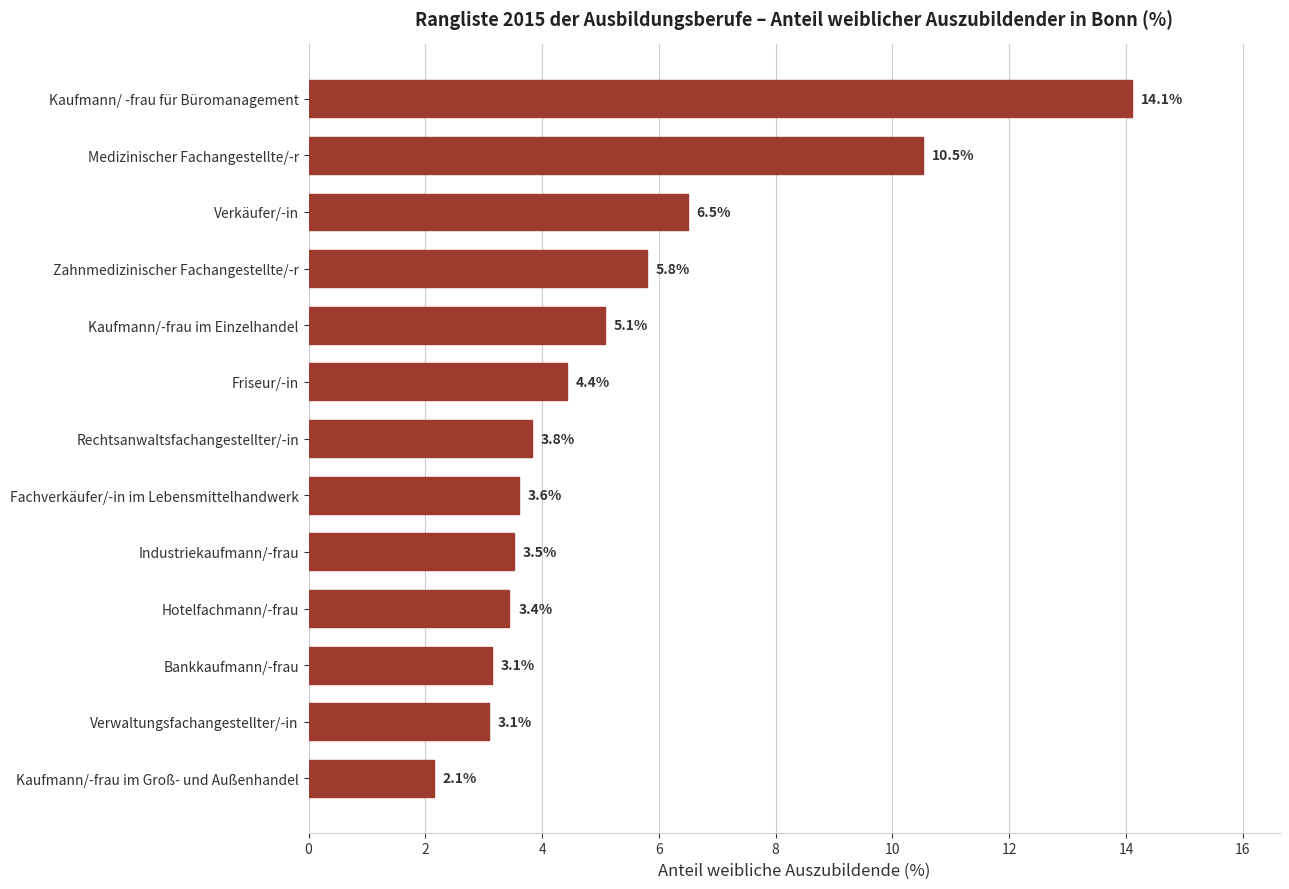

How many values are below 3?

1